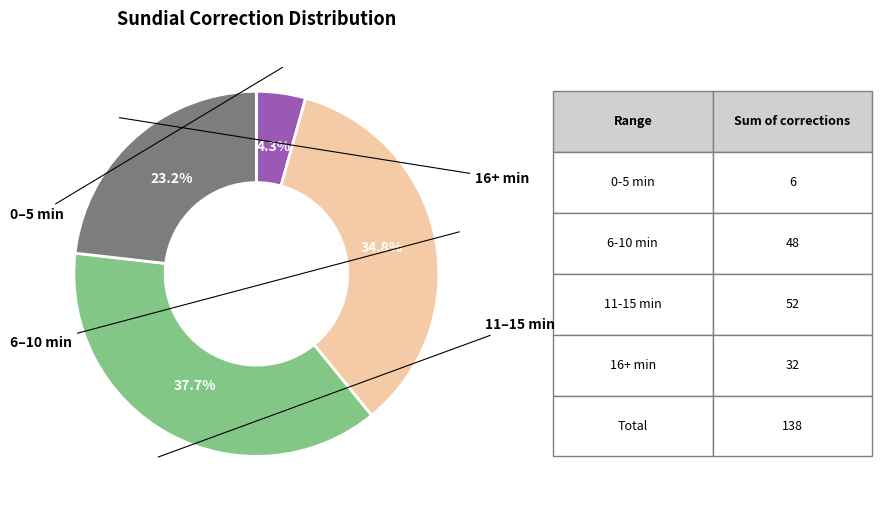

Is there any slice that represents more than half of the pie?

No